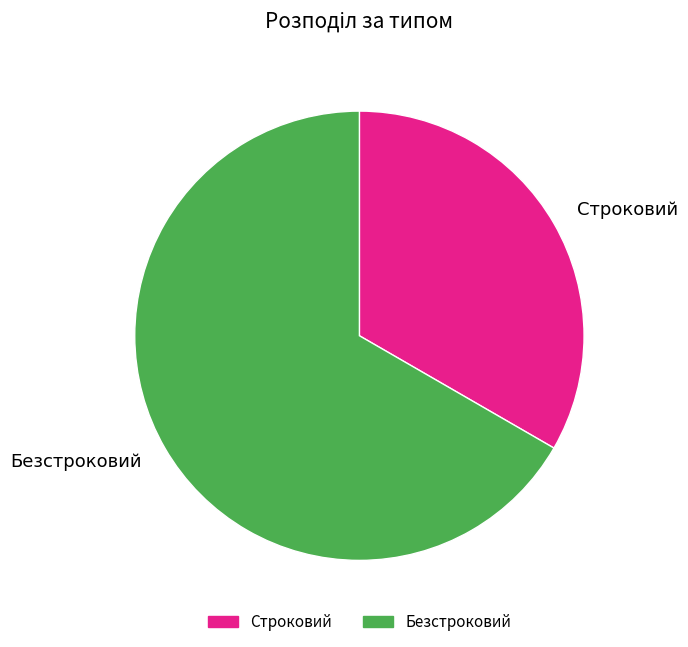

What is the ratio of the value at Безстроковий to the value at Строковий?

2.0